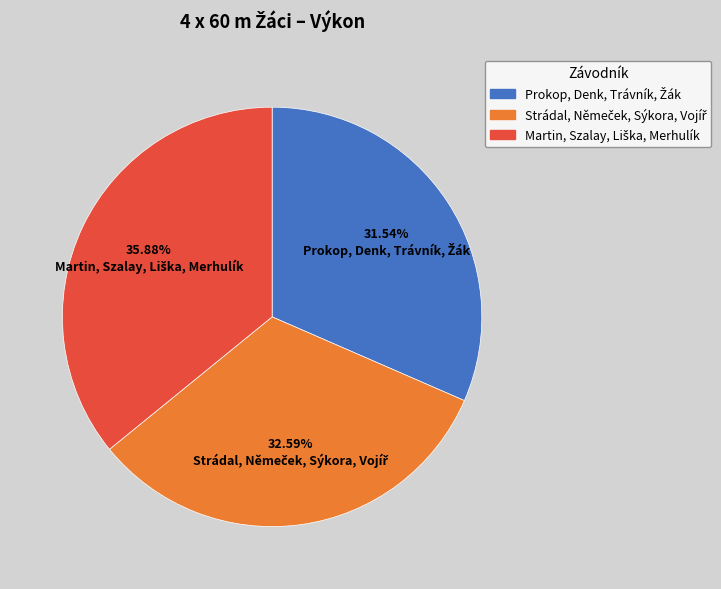

Is there any slice that represents more than half of the pie?

No